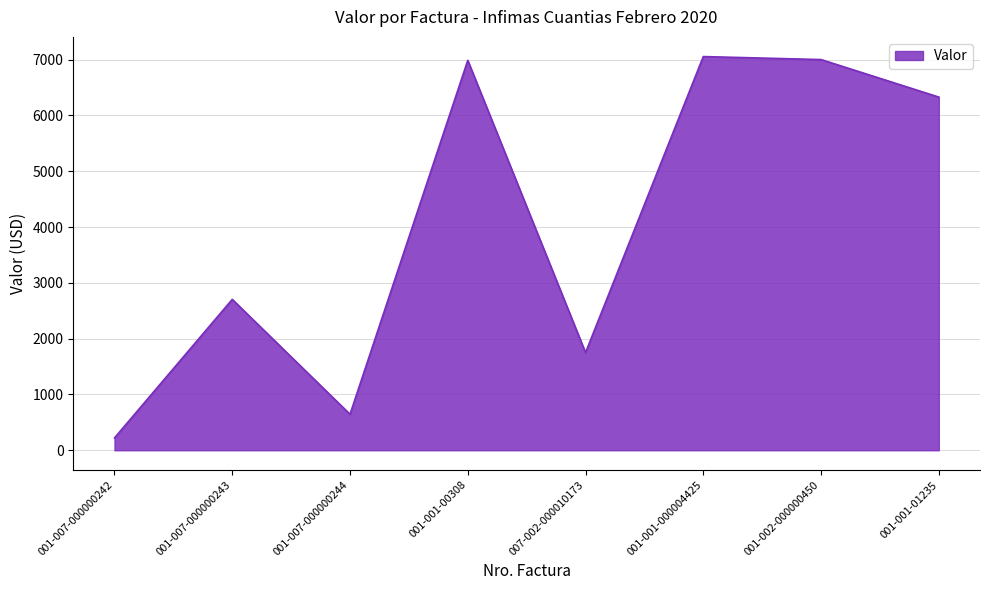

The chart shows a value of 12139.3 at 001-001-00308. True or false?

False